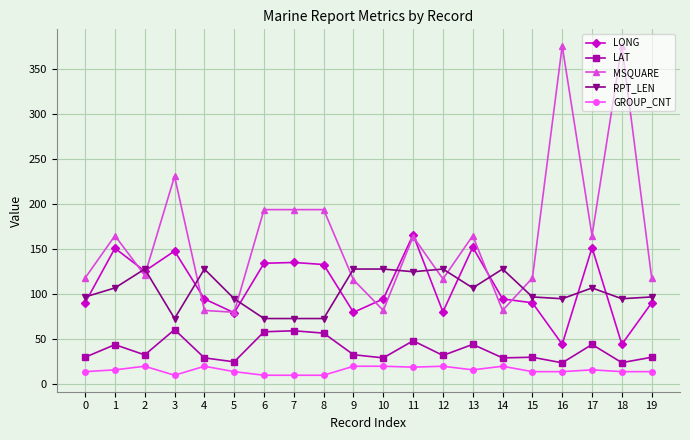

Read the MSQUARE value at 9.

116.0